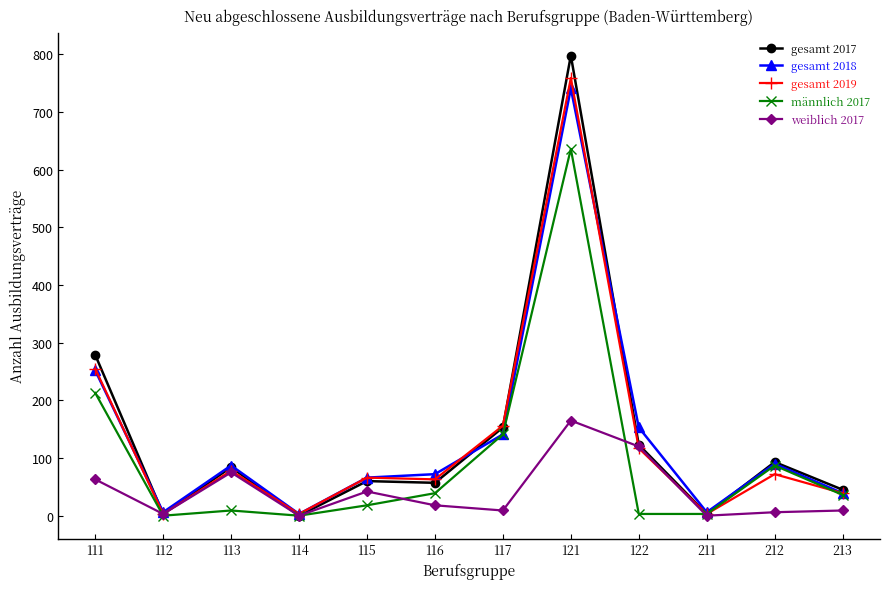

At which label is gesamt 2019 closest to 381?

111